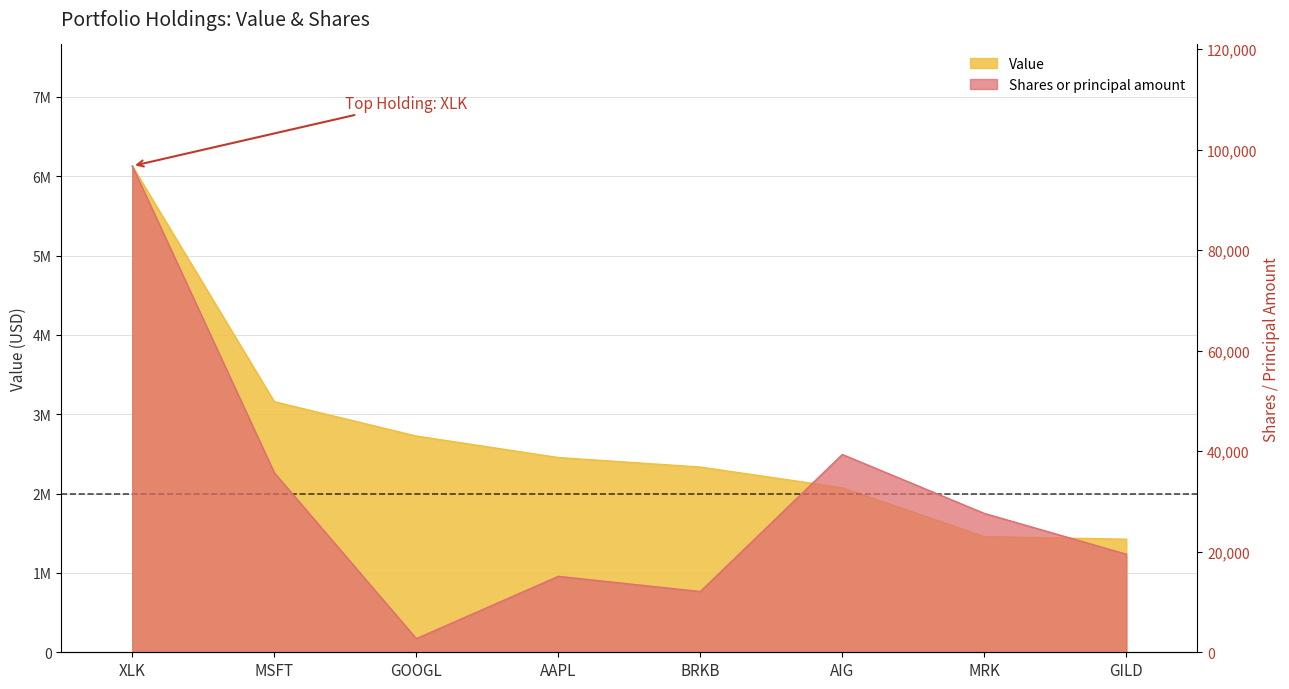

Where is the first local maximum for Shares or principal amount?

AAPL